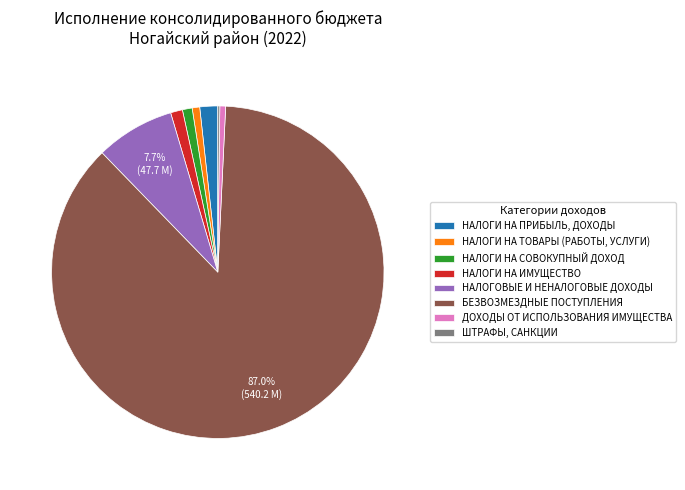

Which slice is the largest?

БЕЗВОЗМЕЗДНЫЕ ПОСТУПЛЕНИЯ